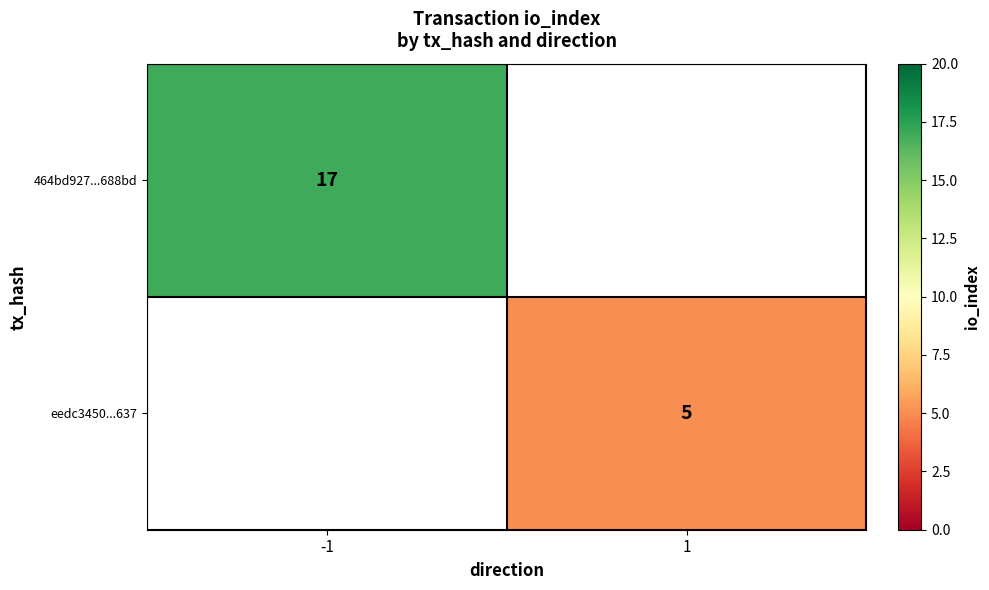

How many distinct data groups are displayed?

2